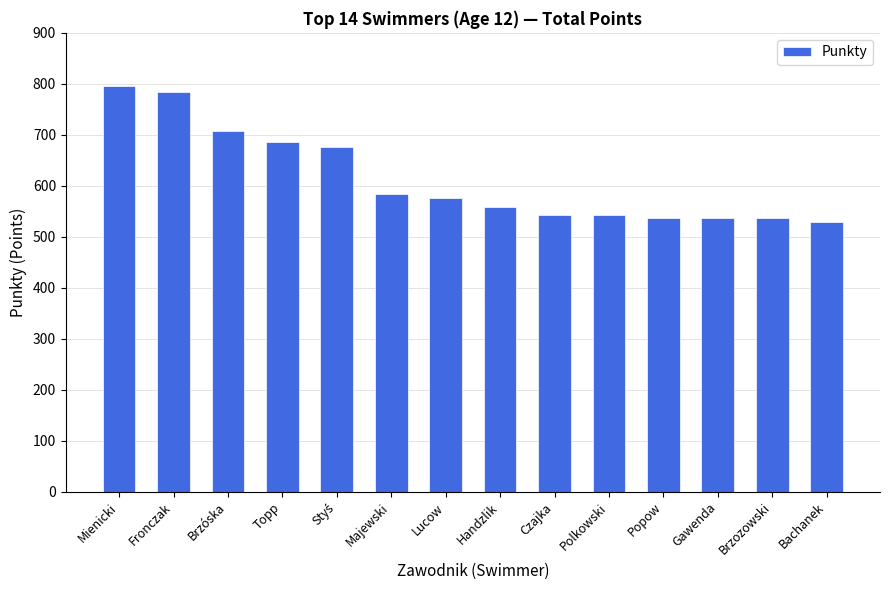

What is the change in value from Majewski to Brzozowski?

-47